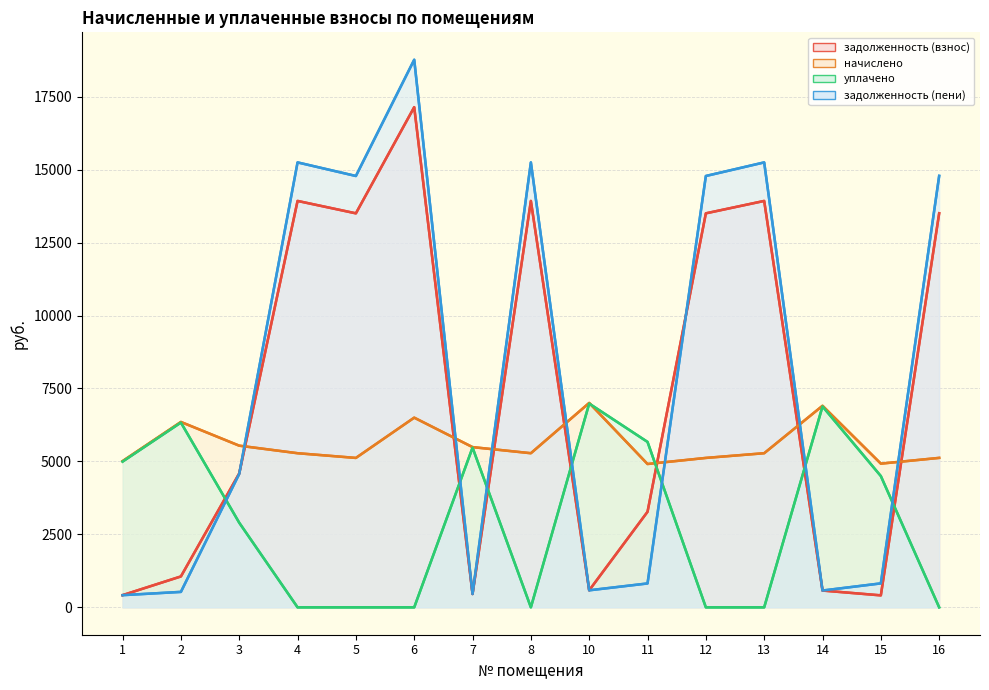

Is it true that задолженность (взнос) equals 144.4 at 14?

False